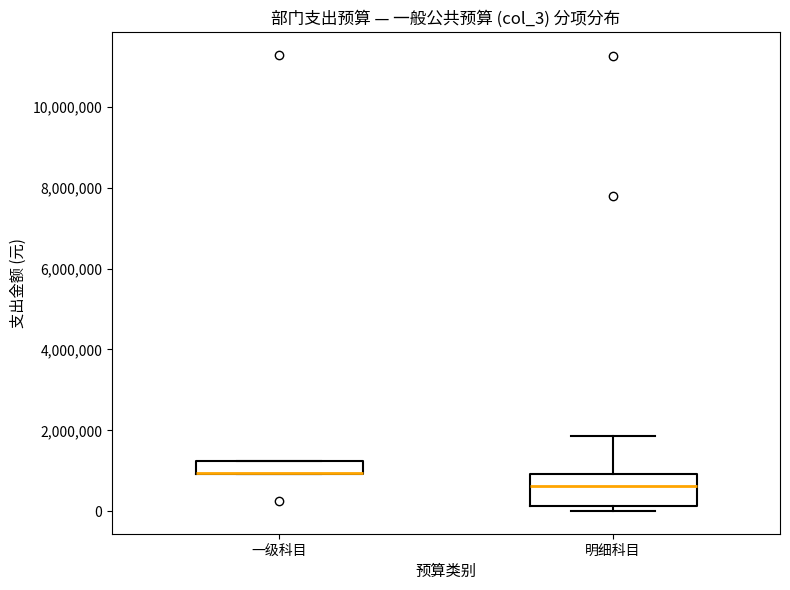

Where is the upper edge of the box for 一级科目 on the y-axis? The values are not printed on the chart, so give them approximately, as read against the axis.

1200000